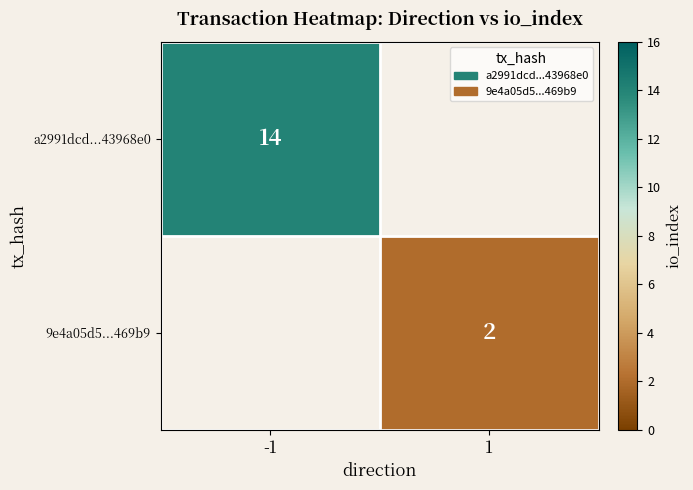

Which has a higher value, 1 or -1?

-1